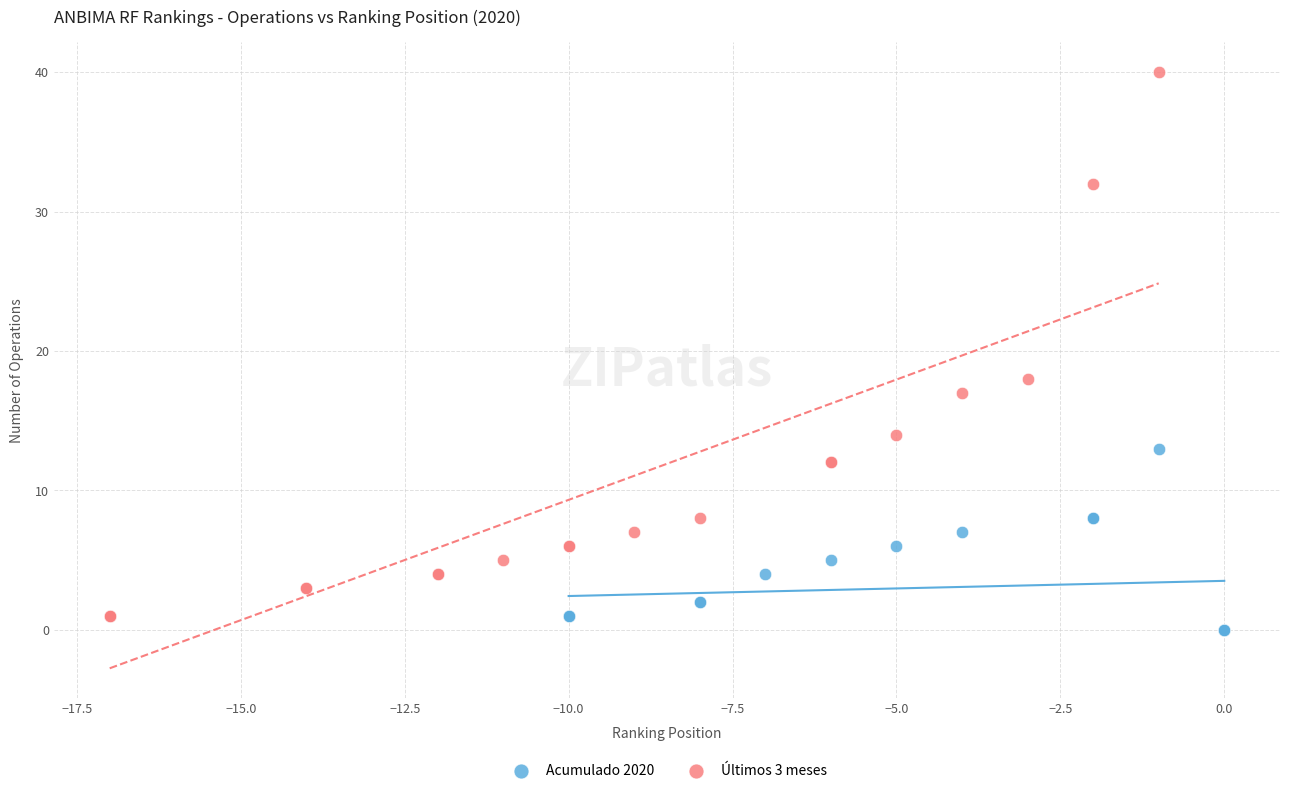

Which series has the largest Y range (max minus min)?

Últimos 3 meses